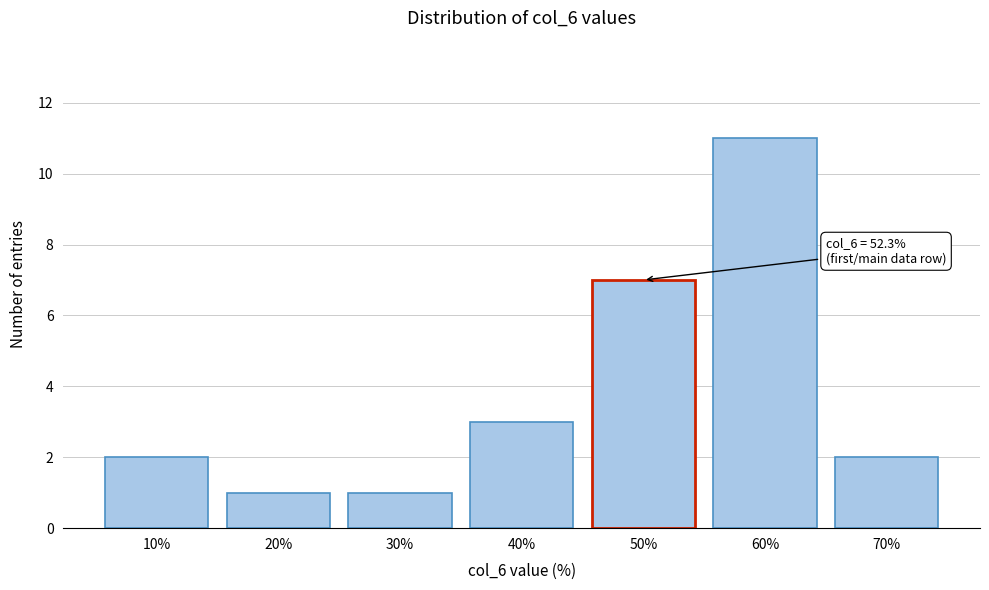

Reading left to right, list all the values displayed in this chart.

2	1	1	3	7	11	2